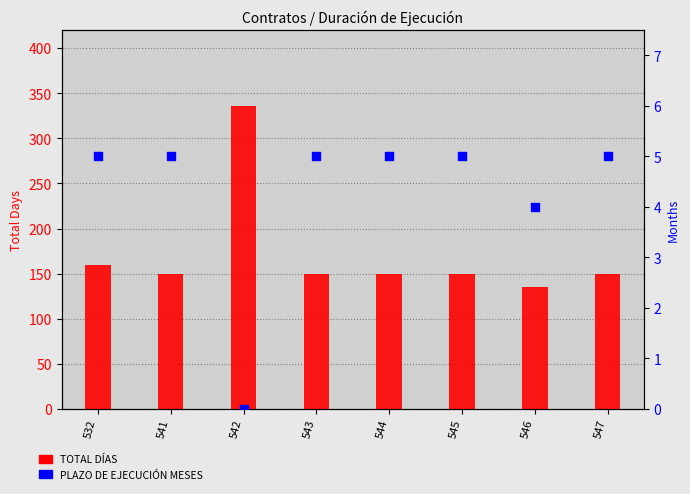

Which series has the largest total across all categories?

TOTAL DÍAS